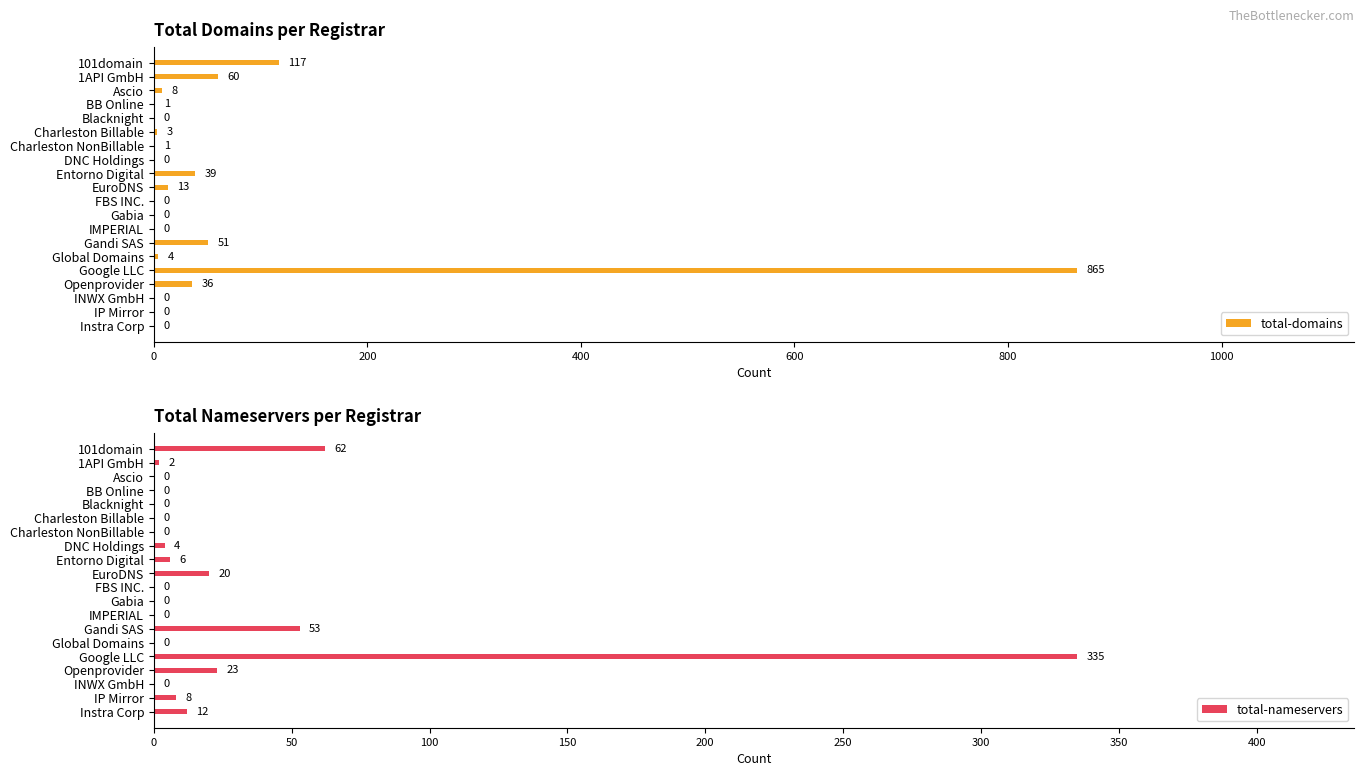

Where is total-domains nearest to the value 432?

101domain